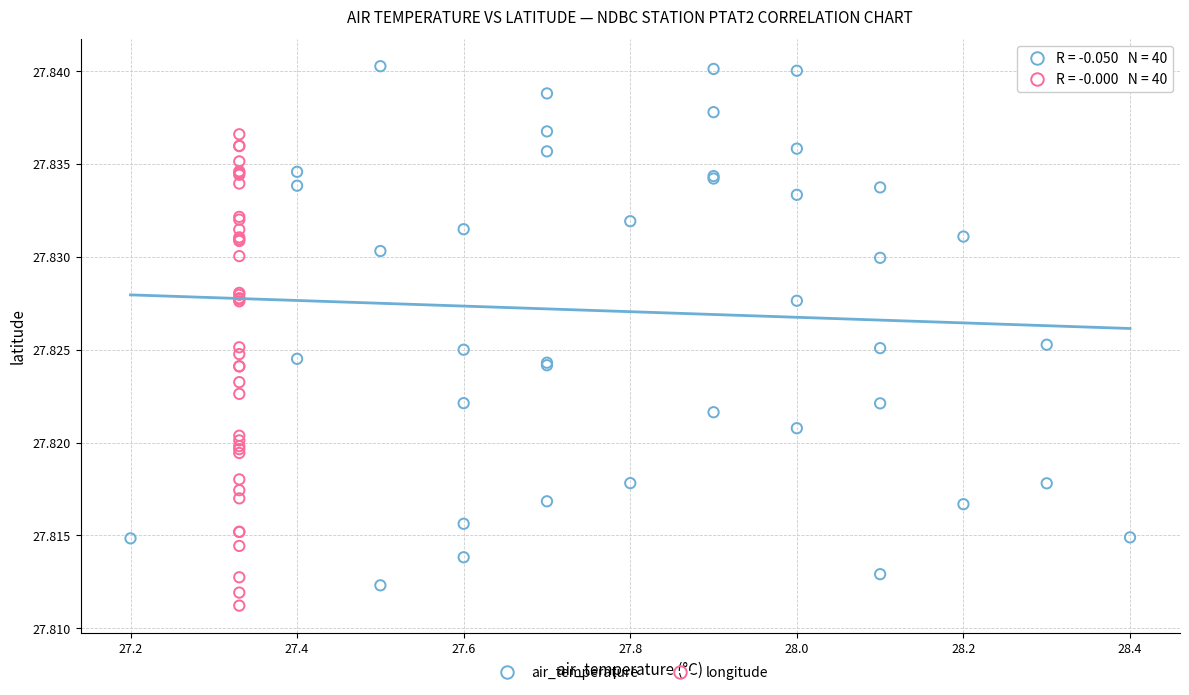

Which series has the widest spread of Y values?

air_temperature